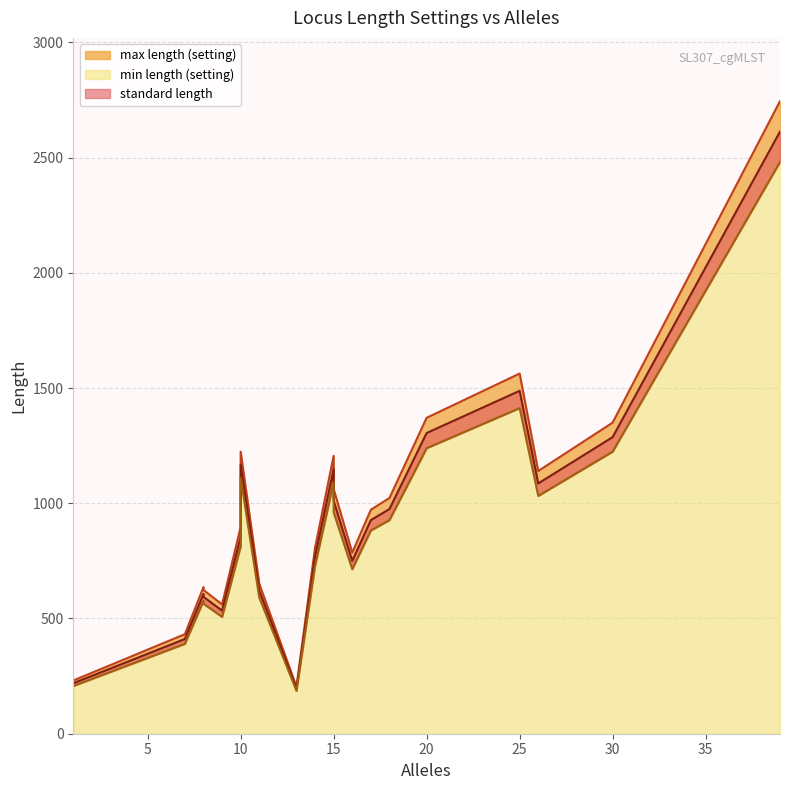

What is the smallest value displayed?

186